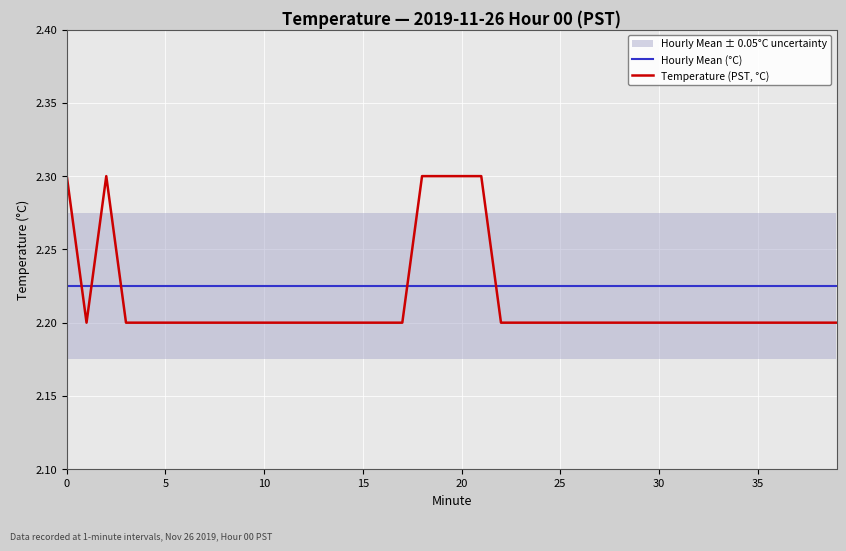

True or false: Temperature (PST, °C) has a value of 2.2 at 30.

True